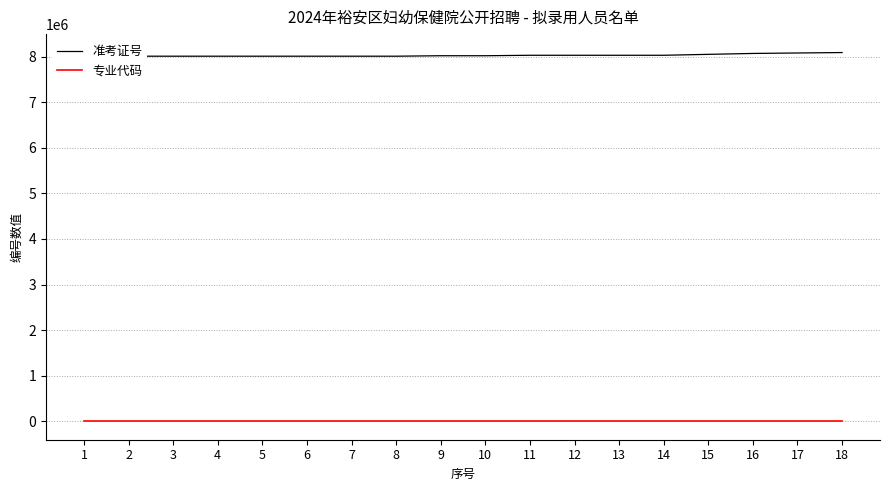

What is the average value of the 专业代码 series?

803